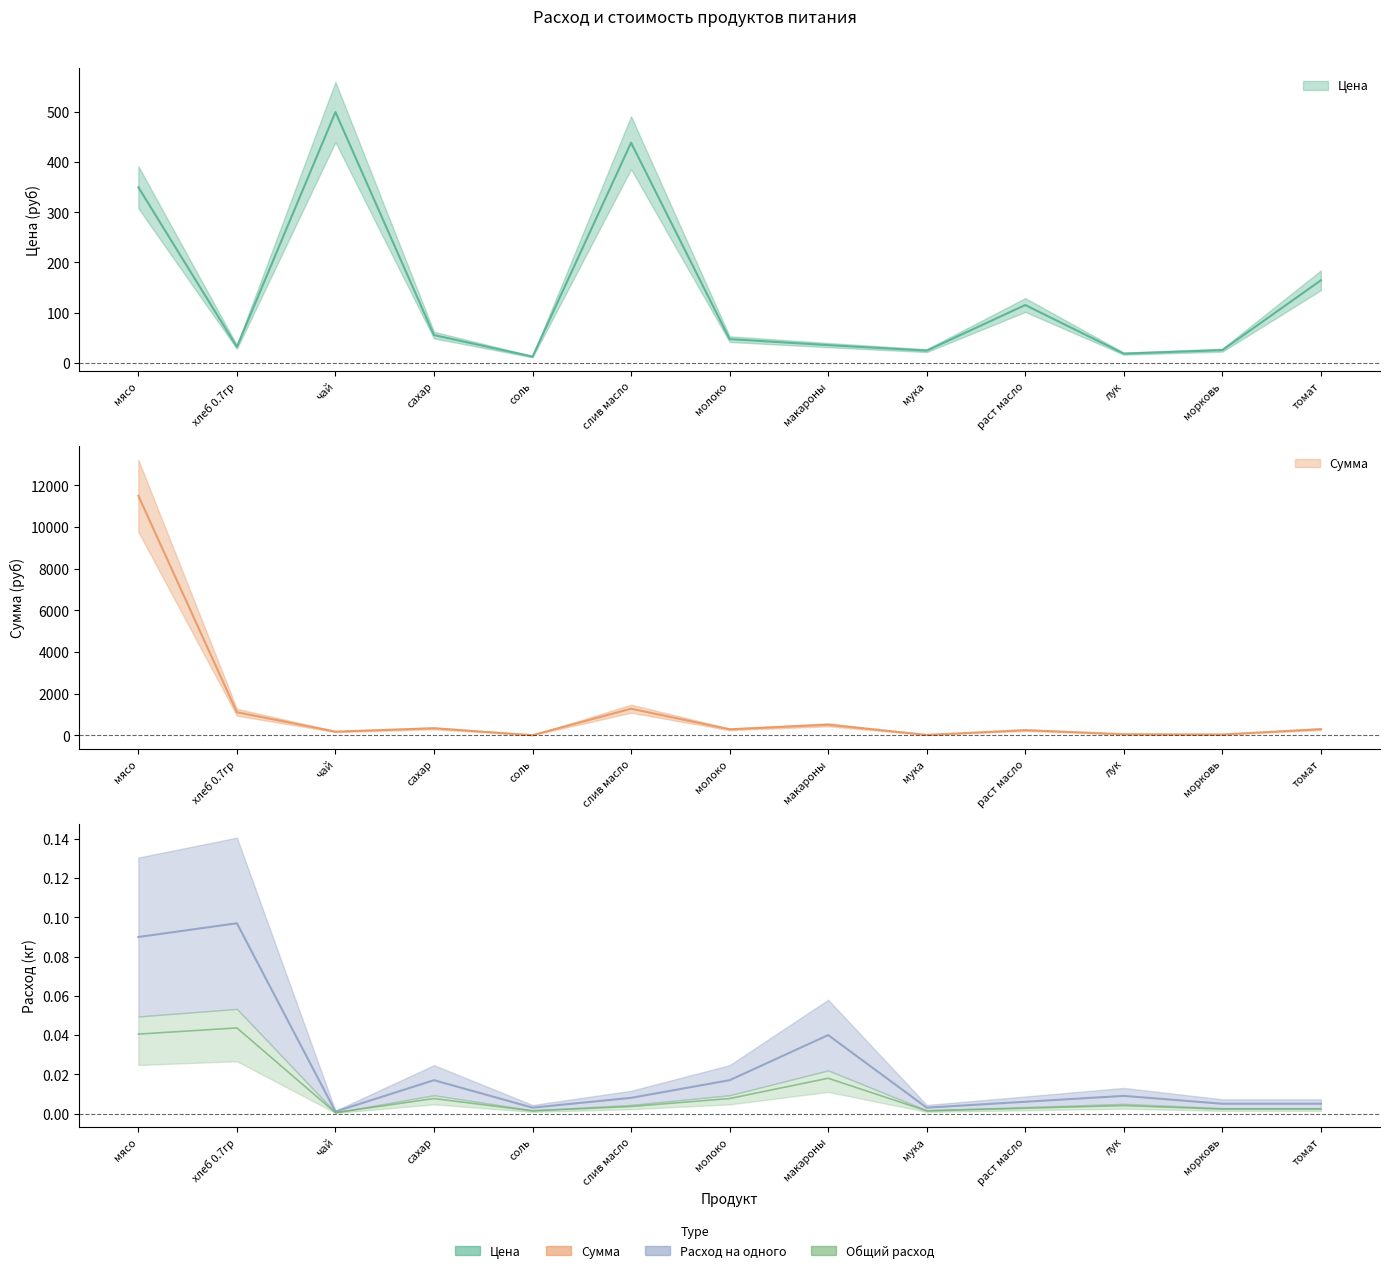

Which series has the largest total across all categories?

Сумма